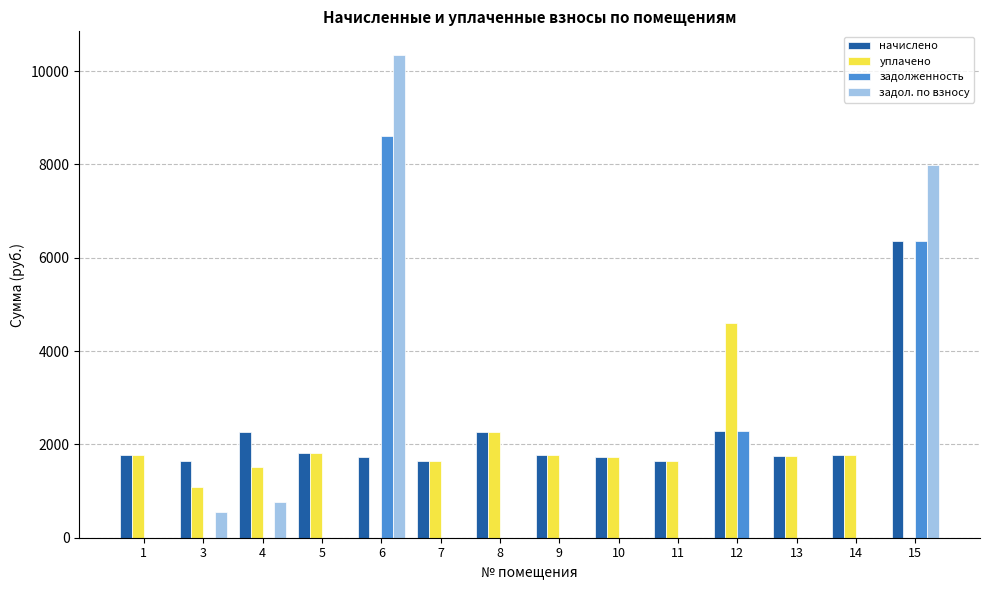

Is it true that задол. по взносу equals -6790.0 at 1?

False